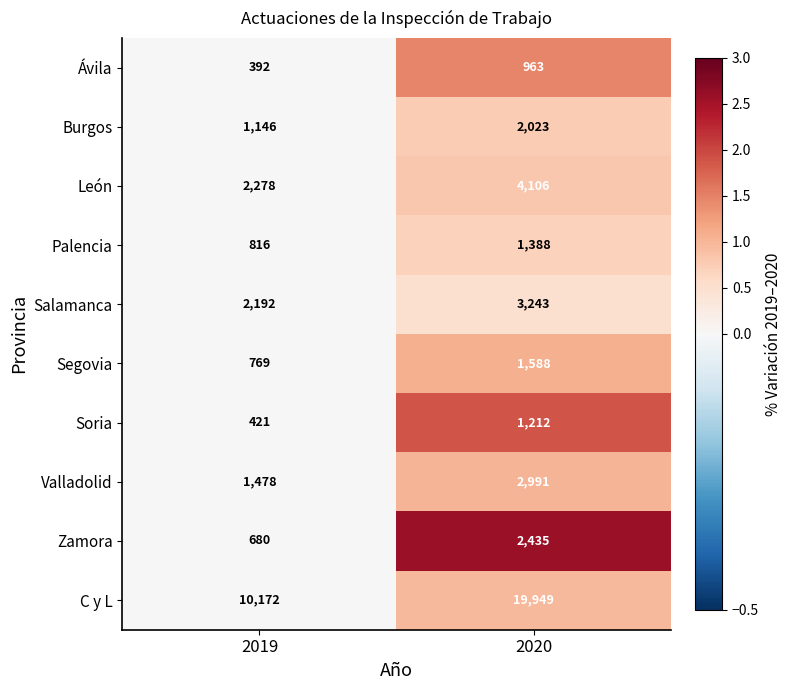

The value of Ávila at 2020 is 340. True or false?

False